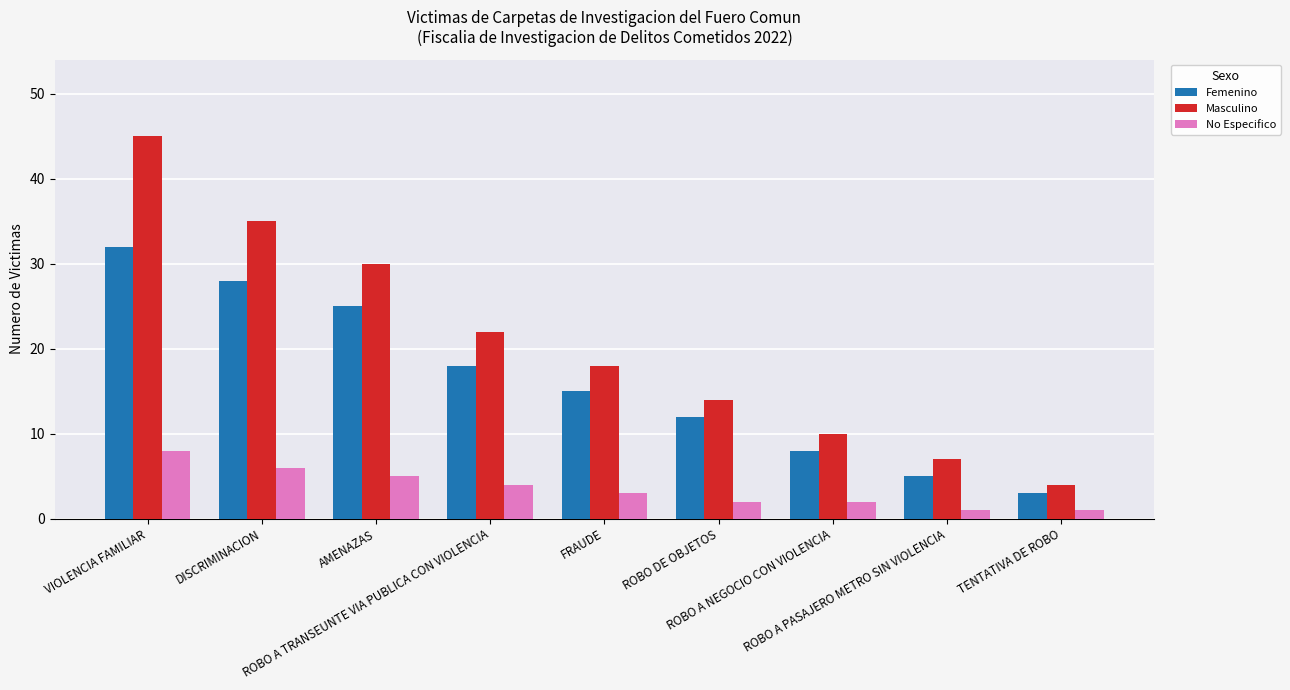

Reading left to right, list all the values displayed in this chart.

Femenino: VIOLENCIA FAMILIAR=32	DISCRIMINACION=28	AMENAZAS=25	ROBO A TRANSEUNTE VIA PUBLICA CON VIOLENCIA=18	FRAUDE=15	ROBO DE OBJETOS=12	ROBO A NEGOCIO CON VIOLENCIA=8	ROBO A PASAJERO METRO SIN VIOLENCIA=5	TENTATIVA DE ROBO=3
Masculino: VIOLENCIA FAMILIAR=45	DISCRIMINACION=35	AMENAZAS=30	ROBO A TRANSEUNTE VIA PUBLICA CON VIOLENCIA=22	FRAUDE=18	ROBO DE OBJETOS=14	ROBO A NEGOCIO CON VIOLENCIA=10	ROBO A PASAJERO METRO SIN VIOLENCIA=7	TENTATIVA DE ROBO=4
No Especifico: VIOLENCIA FAMILIAR=8	DISCRIMINACION=6	AMENAZAS=5	ROBO A TRANSEUNTE VIA PUBLICA CON VIOLENCIA=4	FRAUDE=3	ROBO DE OBJETOS=2	ROBO A NEGOCIO CON VIOLENCIA=2	ROBO A PASAJERO METRO SIN VIOLENCIA=1	TENTATIVA DE ROBO=1